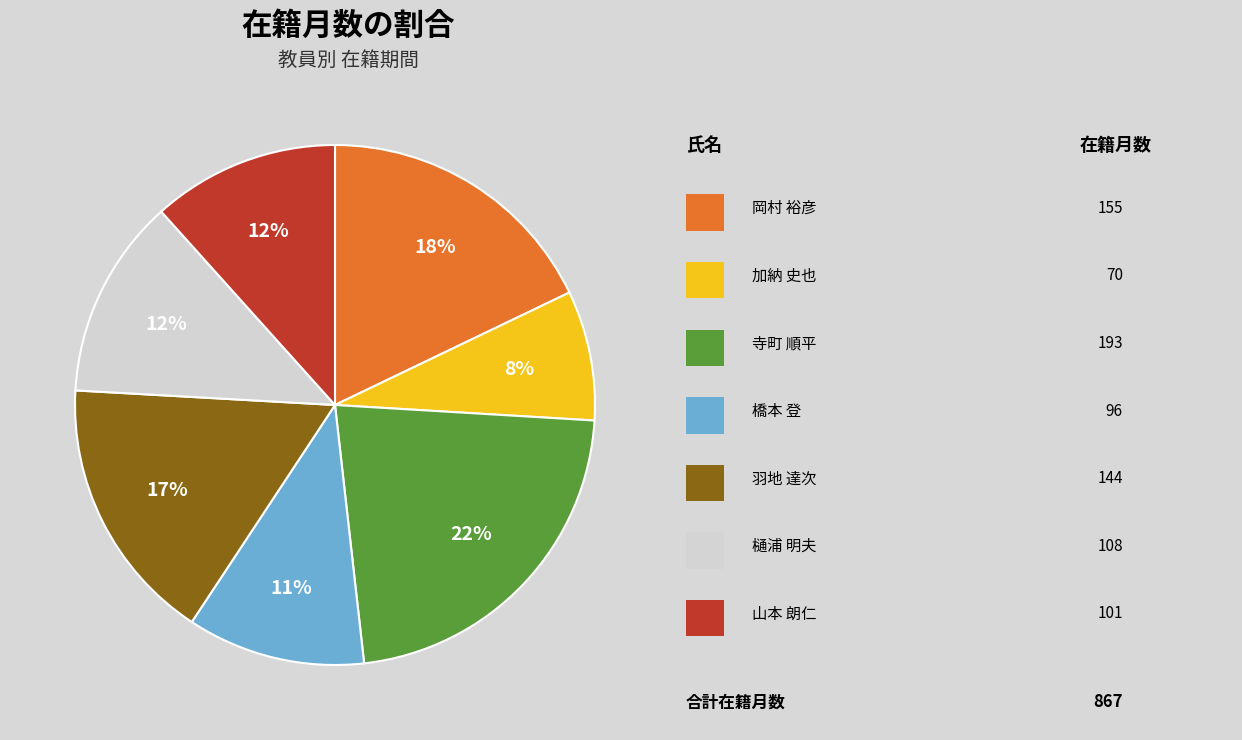

To the nearest percent, what is the average slice percentage?

14%